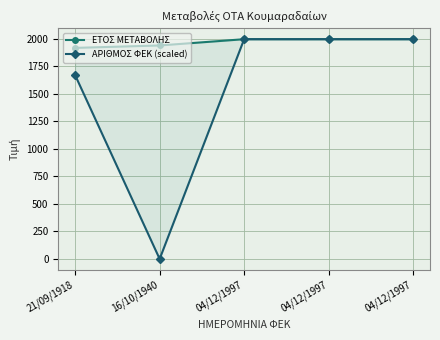

How many data points in ΑΡΙΘΜΟΣ ΦΕΚ (scaled) are above 1997?

3